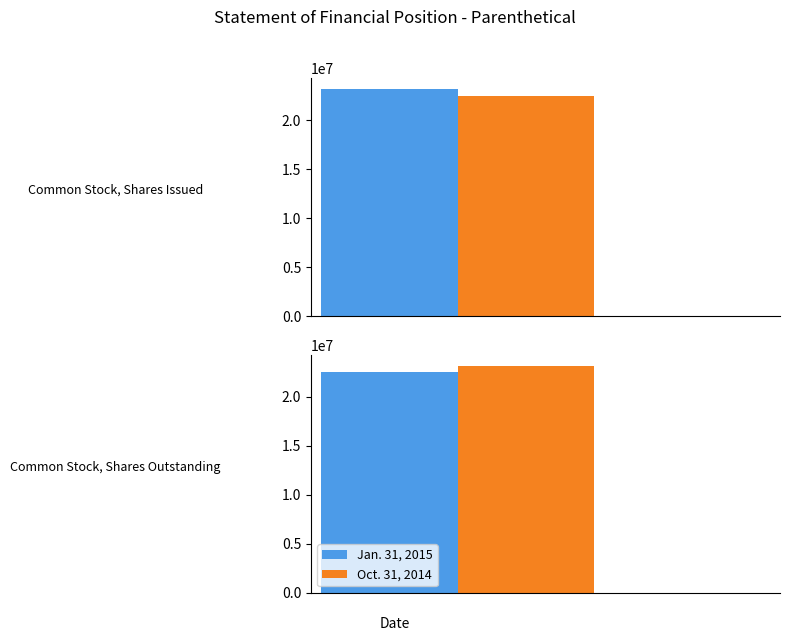

Rank the categories by Jan. 31, 2015 value from lowest to highest.

Common Stock, Shares Outstanding, Common Stock, Shares Issued